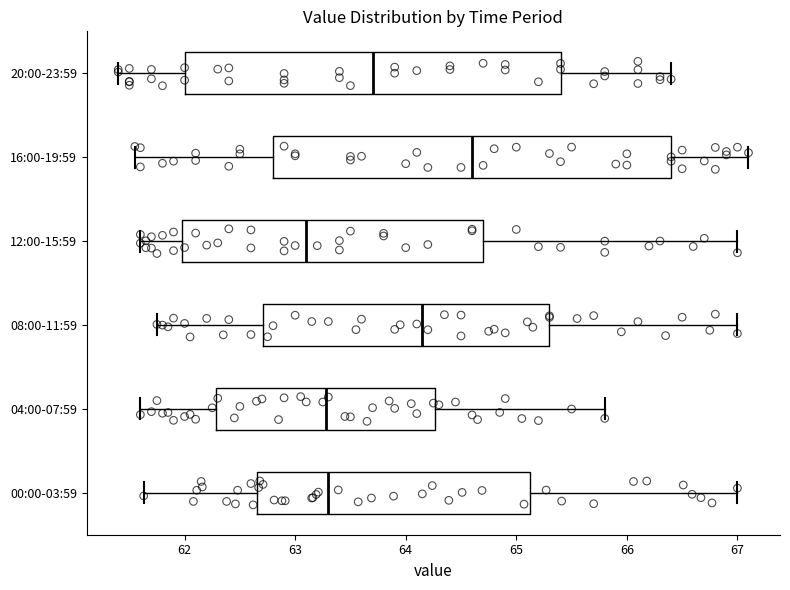

Which box has the furthest to the left median line?

12:00-15:59